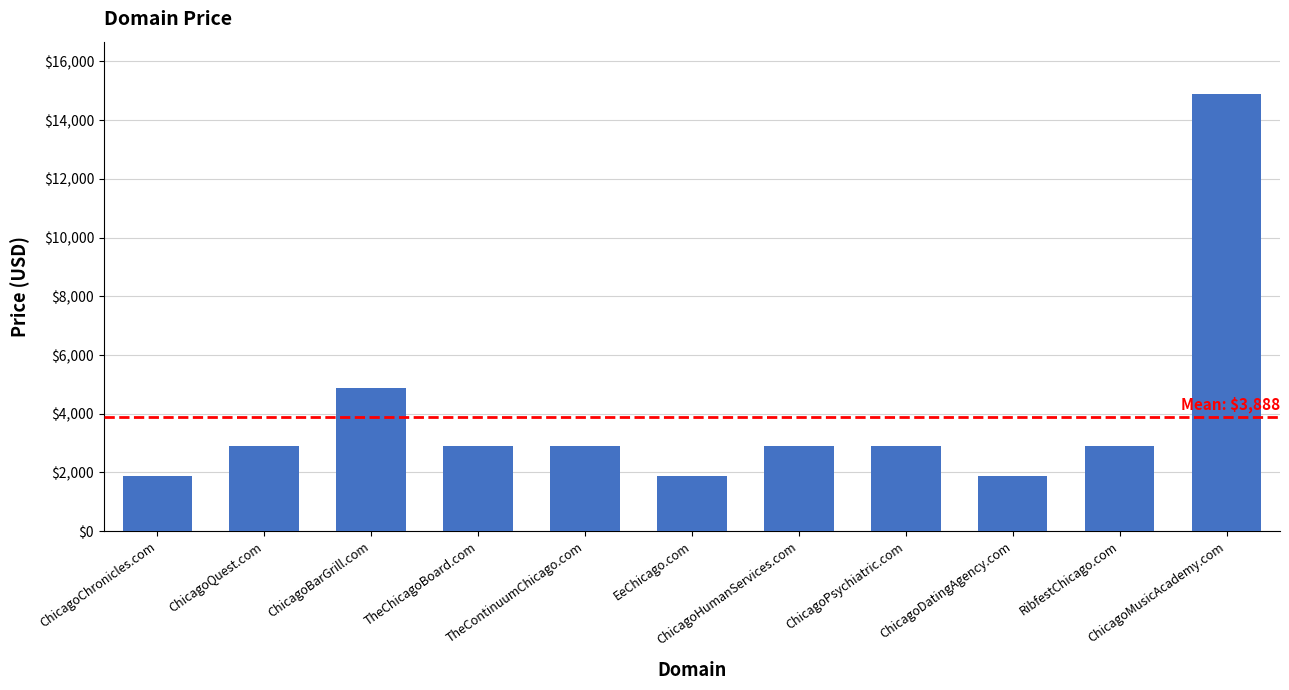

What is the maximum value shown in the chart?

14888